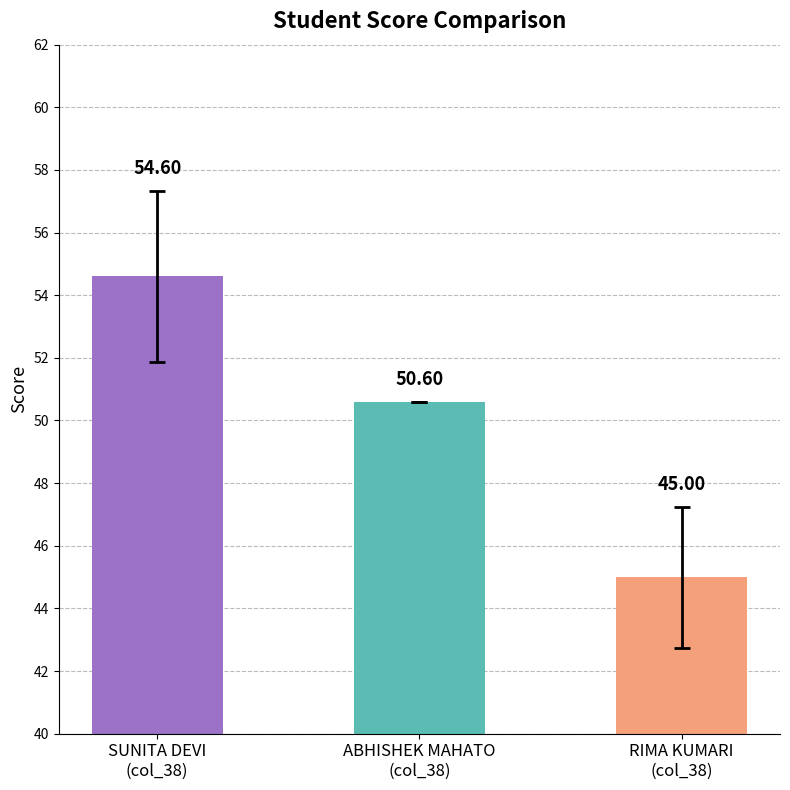

The chart shows a value of 75.6 at RIMA KUMARI
(col_38). True or false?

False